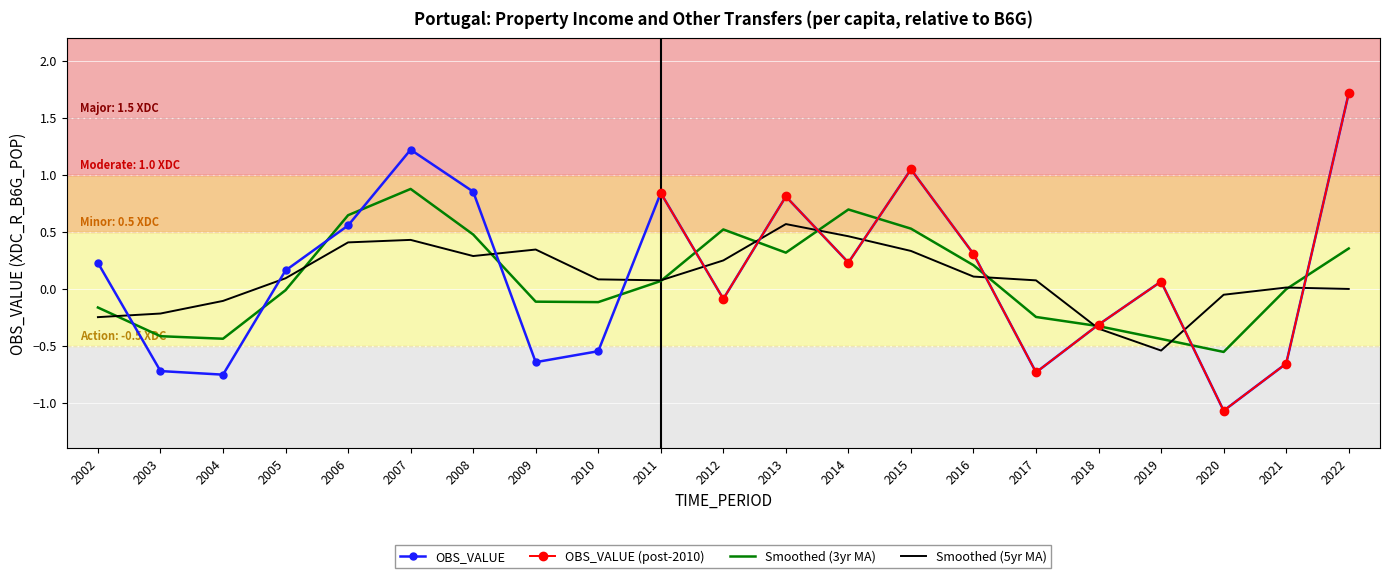

What is the difference between the maximum and minimum values?

2.8